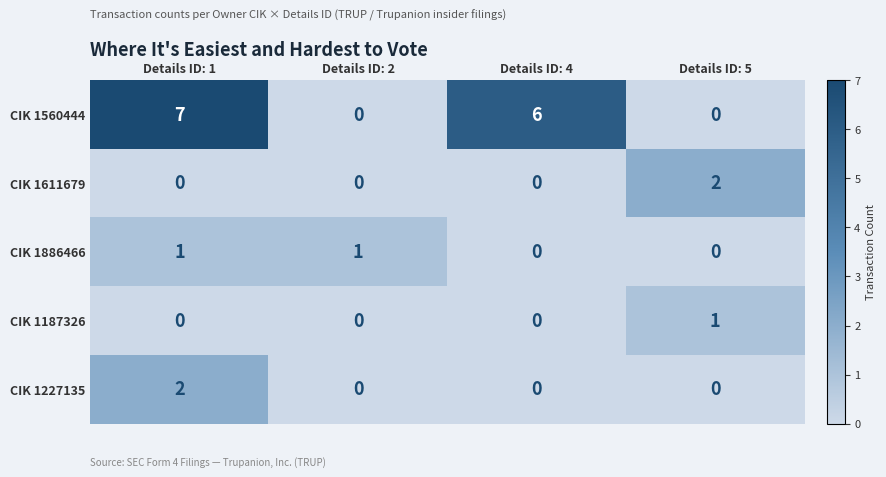

Is it true that CIK 1560444 equals 7 at Details ID: 1?

True